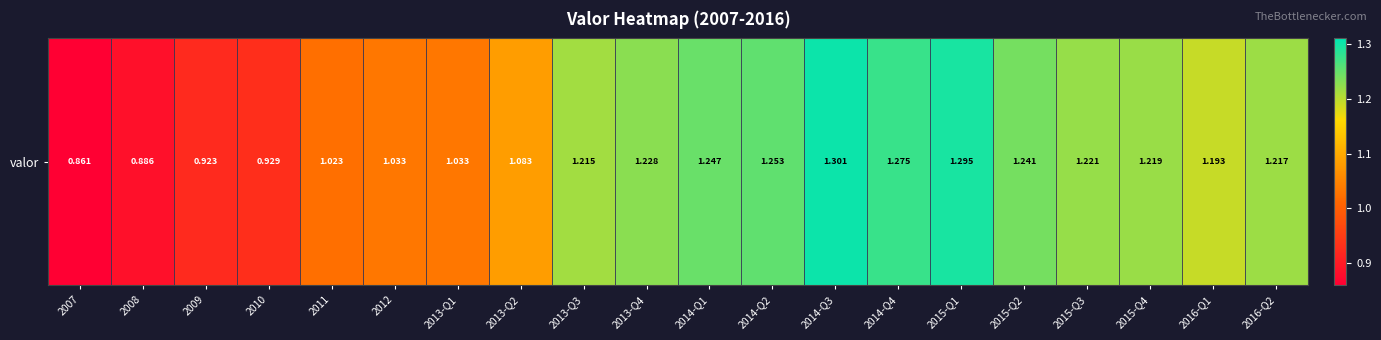

Count the number of data series in this chart.

1